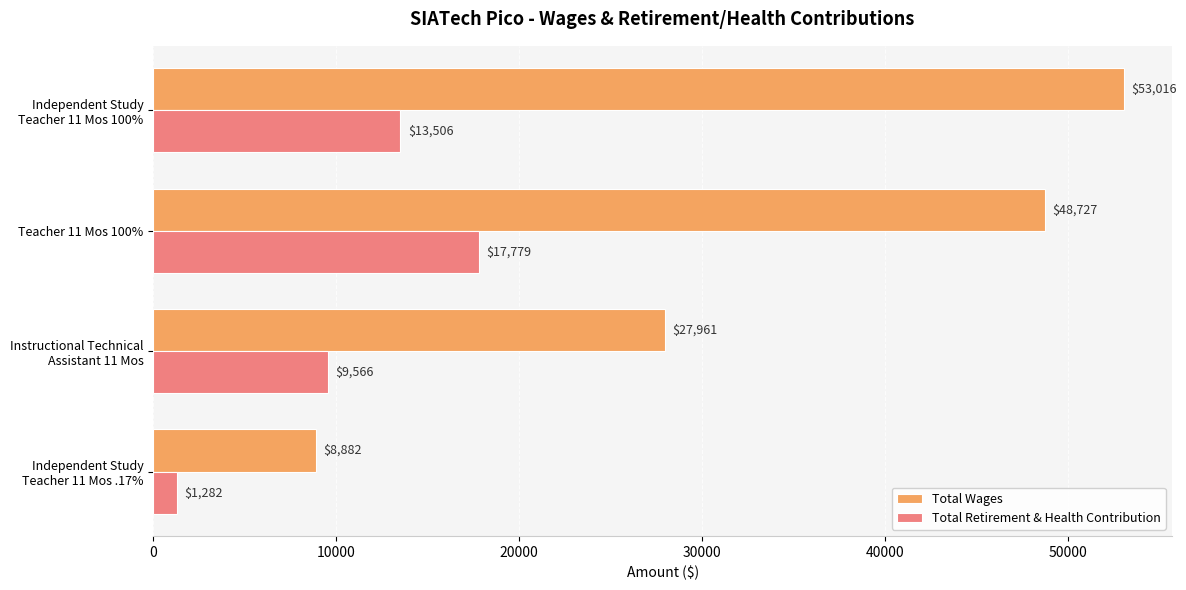

List the series in order of their peak value, lowest first.

Total Retirement & Health Contribution, Total Wages